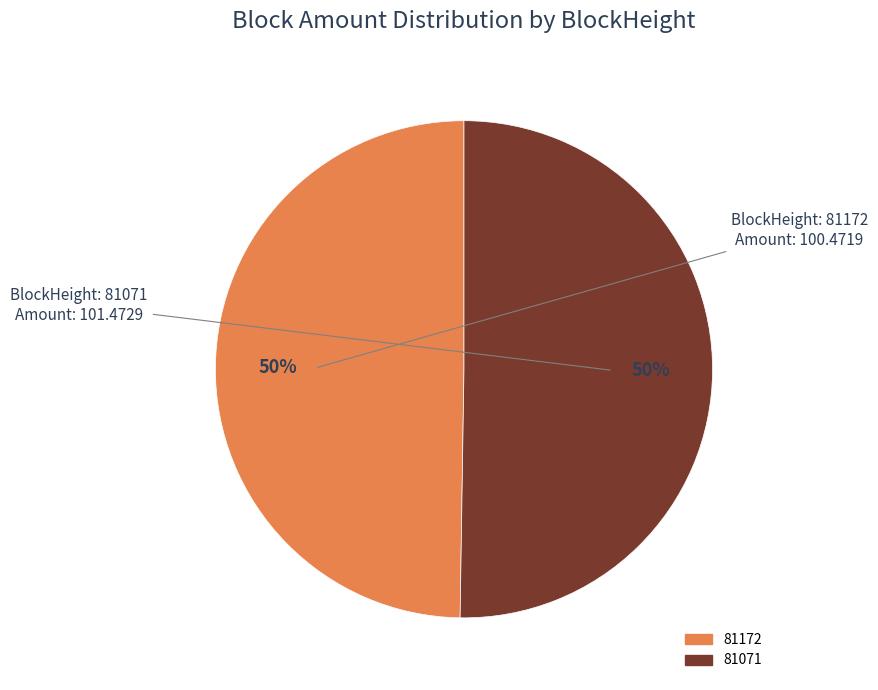

Do 81071 and 81172 together represent more than half of the pie?

Yes